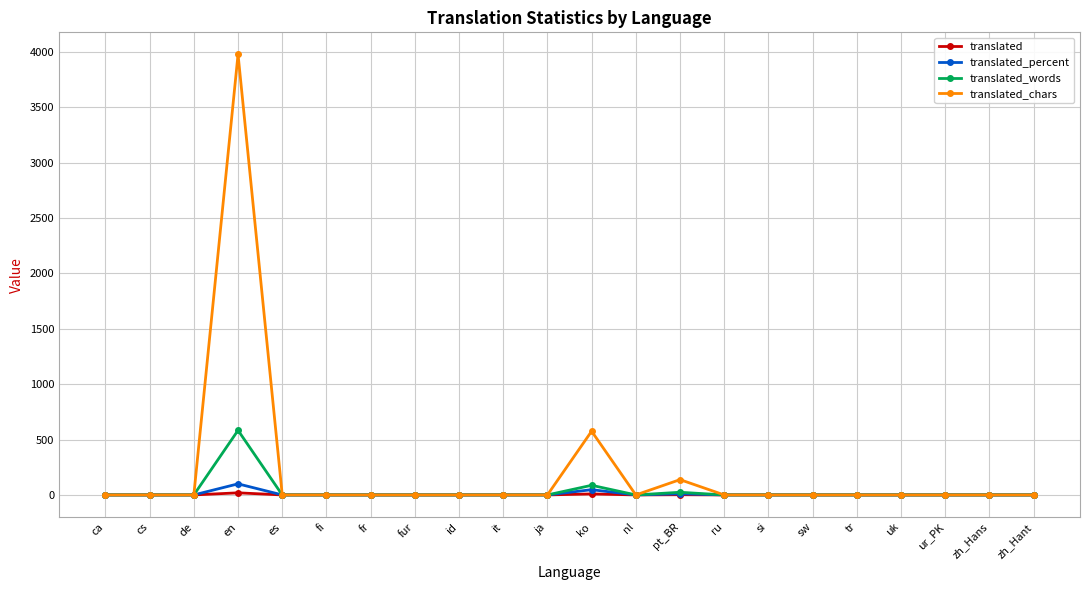

What is the difference between the maximum and second lowest values in the translated_chars series?

3976.0